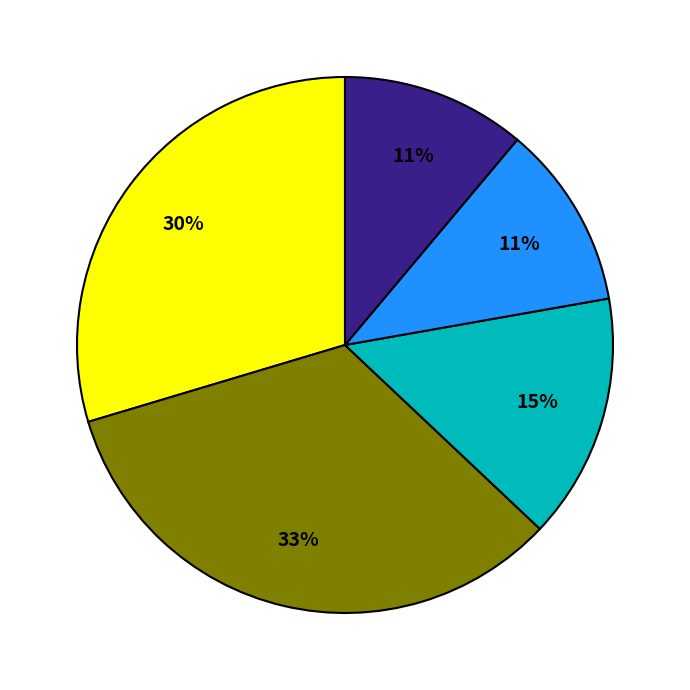

Is there a majority slice in this chart?

No